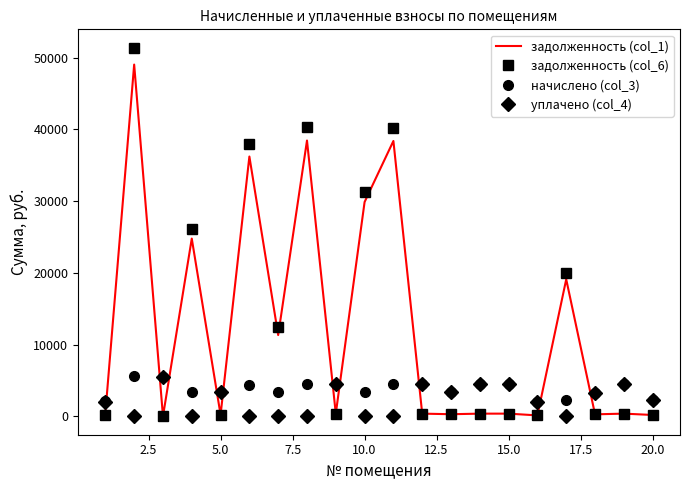

After their last crossing, which series has the higher values: задолженность (col_1) or уплачено (col_4)?

уплачено (col_4)